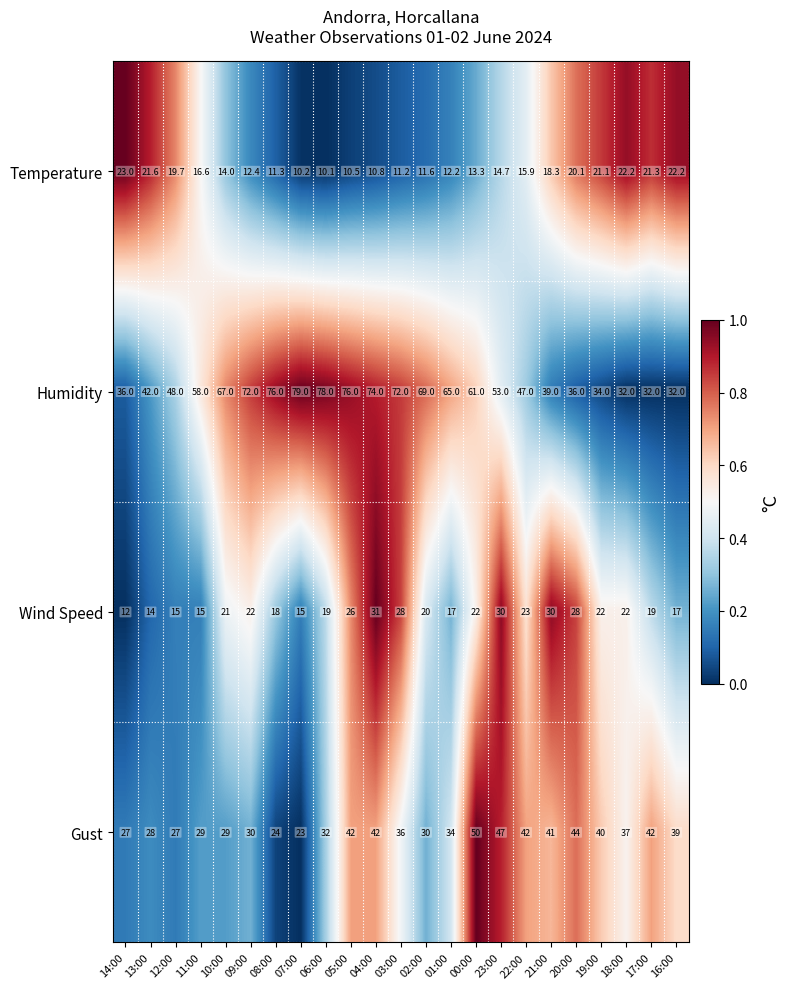

What is the approximate value of Wind Speed at 12:00?

15.0